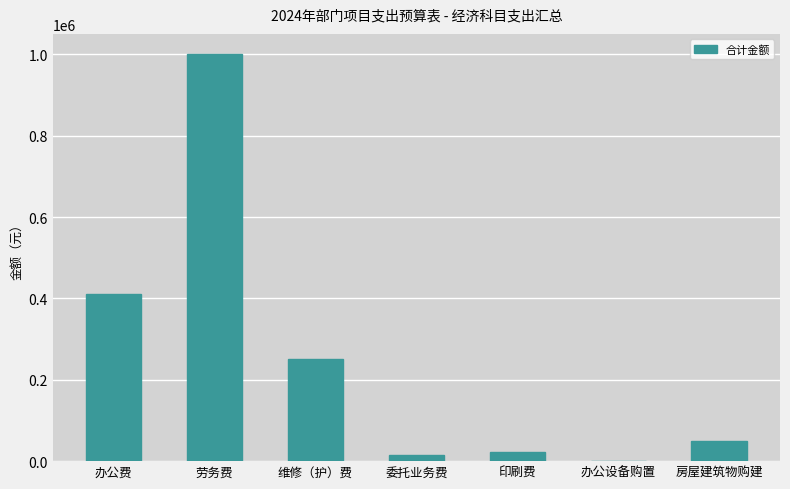

Which has a higher value, 印刷费 or 办公费?

办公费